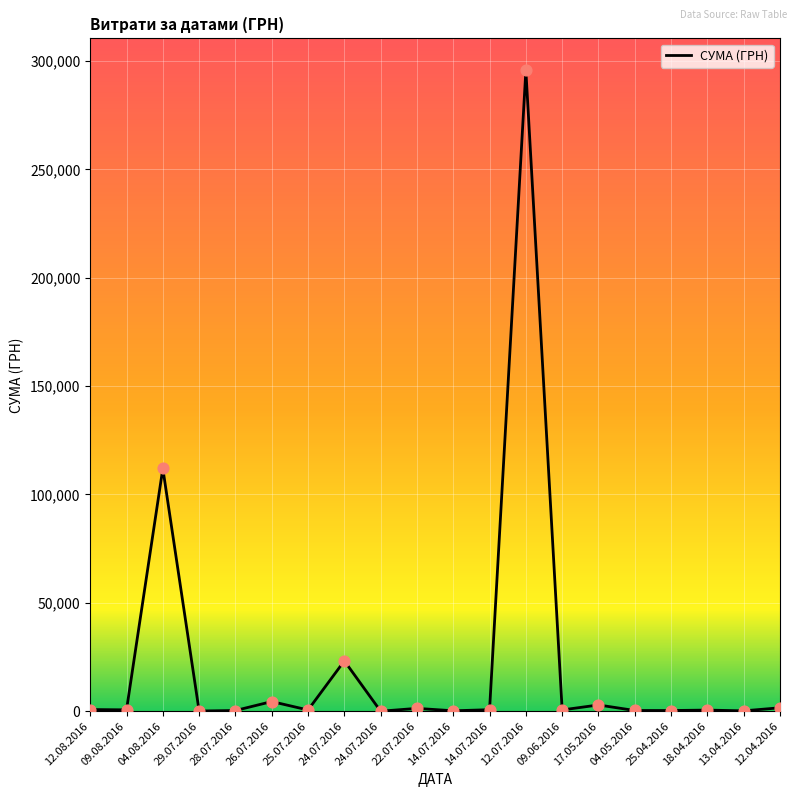

How many lines are shown in the chart?

1